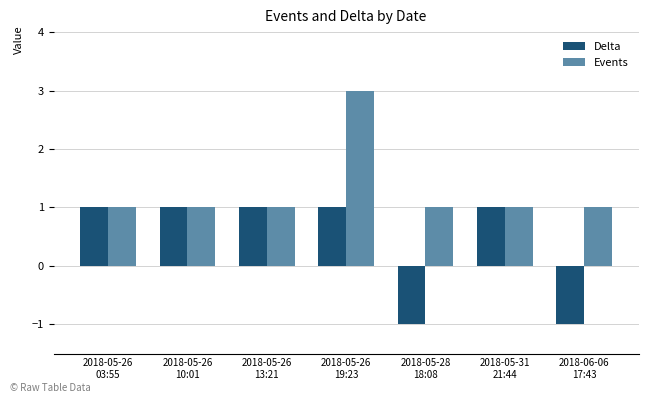

Reading left to right, what are all the values shown in this chart?

Delta: 2018-05-26
03:55=1	2018-05-26
10:01=1	2018-05-26
13:21=1	2018-05-26
19:23=1	2018-05-28
18:08=-1	2018-05-31
21:44=1	2018-06-06
17:43=-1
Events: 2018-05-26
03:55=1	2018-05-26
10:01=1	2018-05-26
13:21=1	2018-05-26
19:23=3	2018-05-28
18:08=1	2018-05-31
21:44=1	2018-06-06
17:43=1